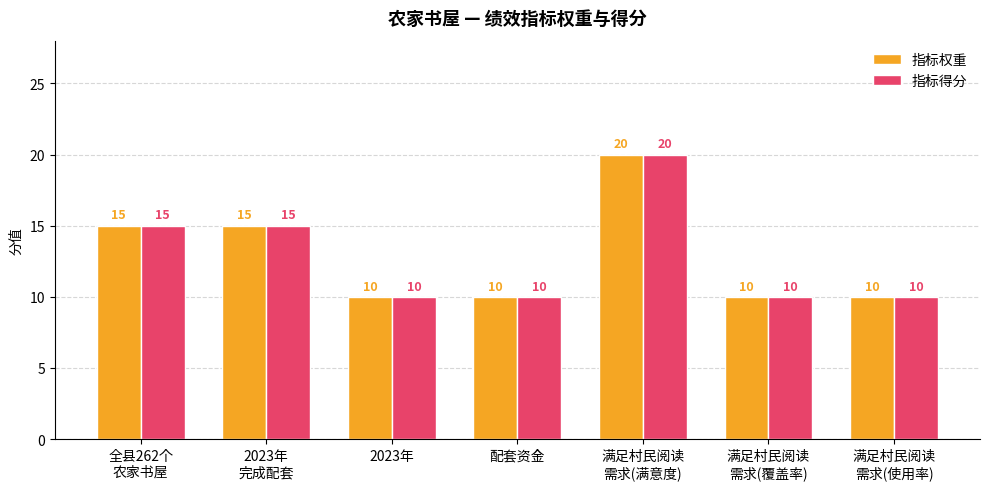

At how many categories does at least one series exceed 14?

3